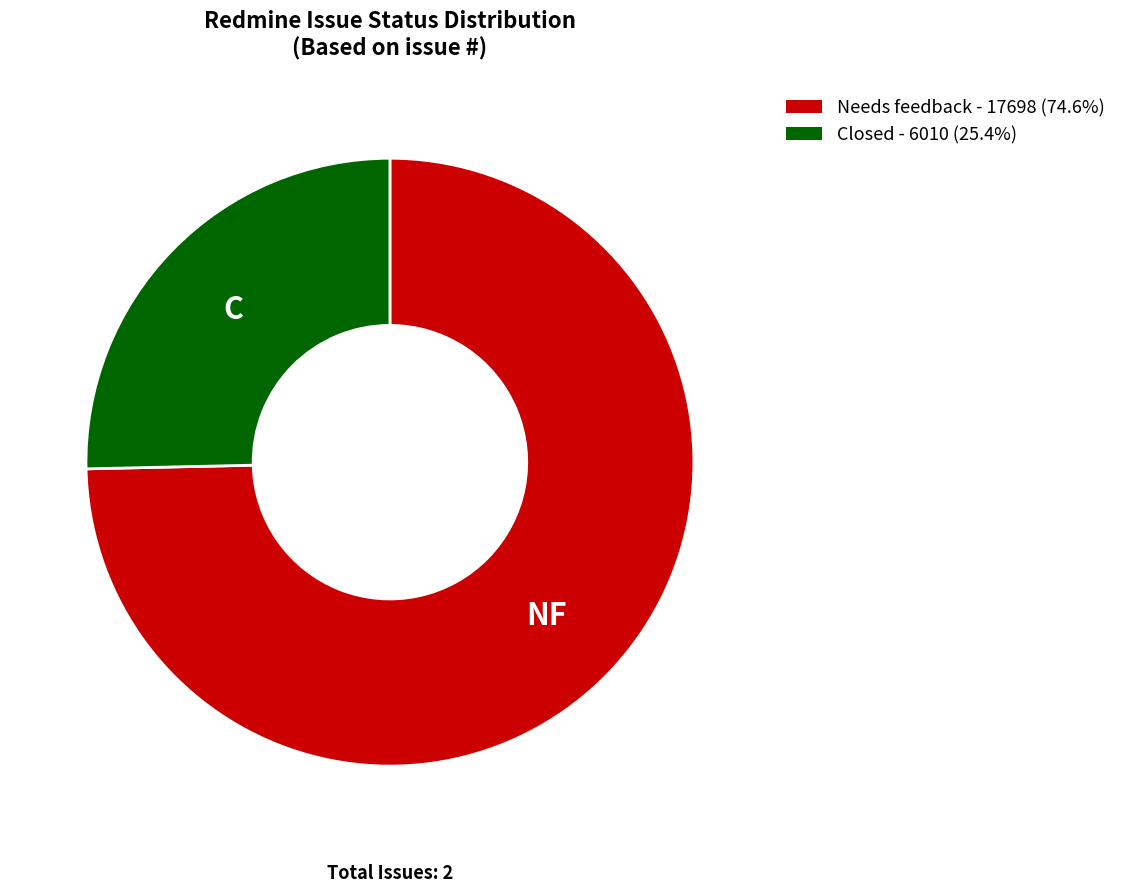

Combined, do Closed and Needs feedback account for over 50%?

Yes